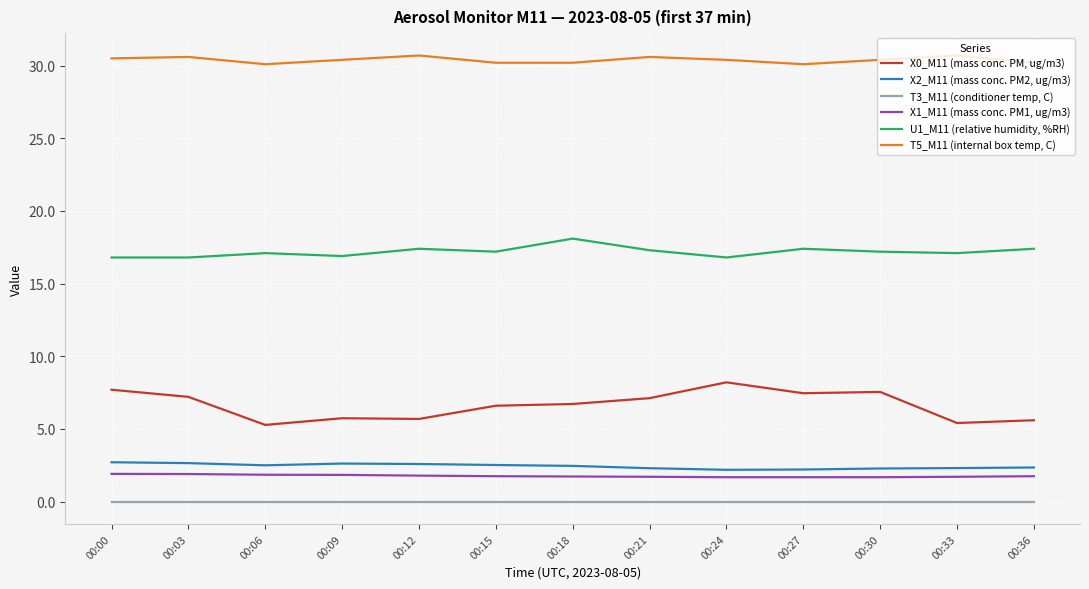

What is the minimum value for X1_M11 (mass conc. PM1, ug/m3)?

1.7